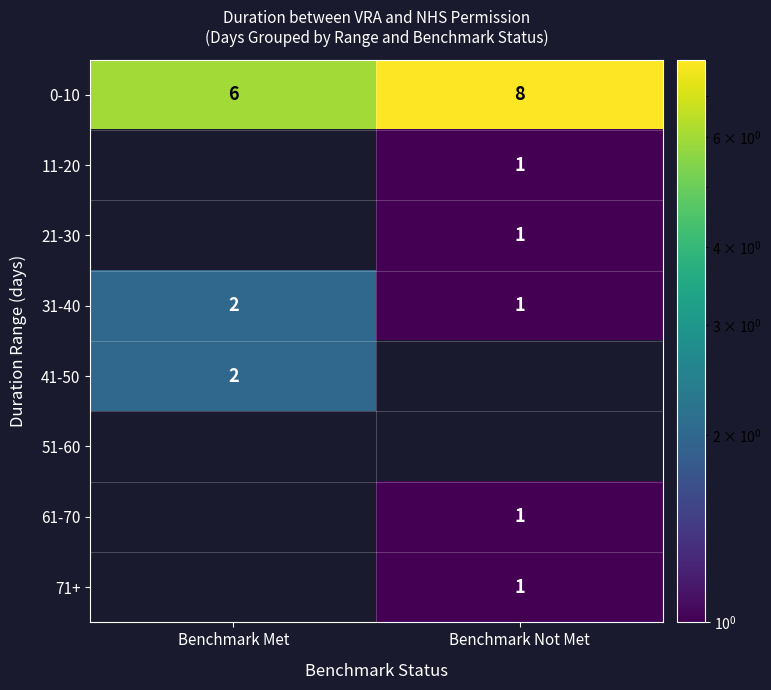

Rank the categories by 31-40 value from highest to lowest.

Benchmark Met, Benchmark Not Met